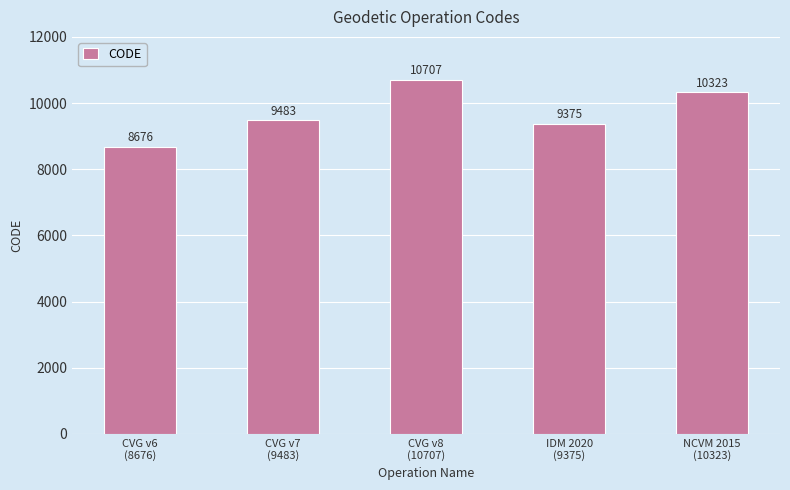

What is the sum of all values?

48564